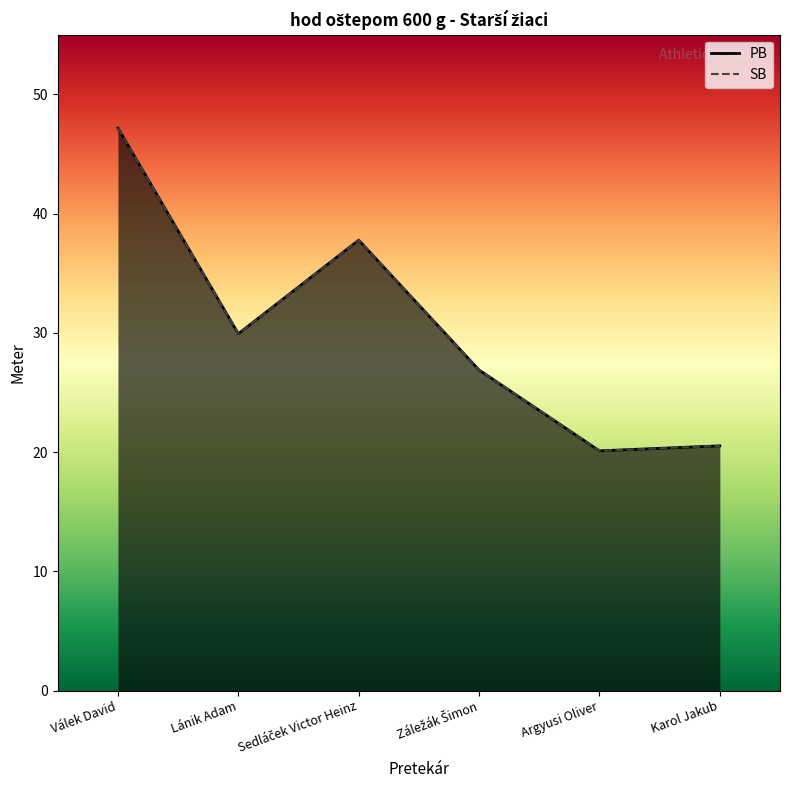

What is the label of the 2nd point from the left?

Lánik Adam